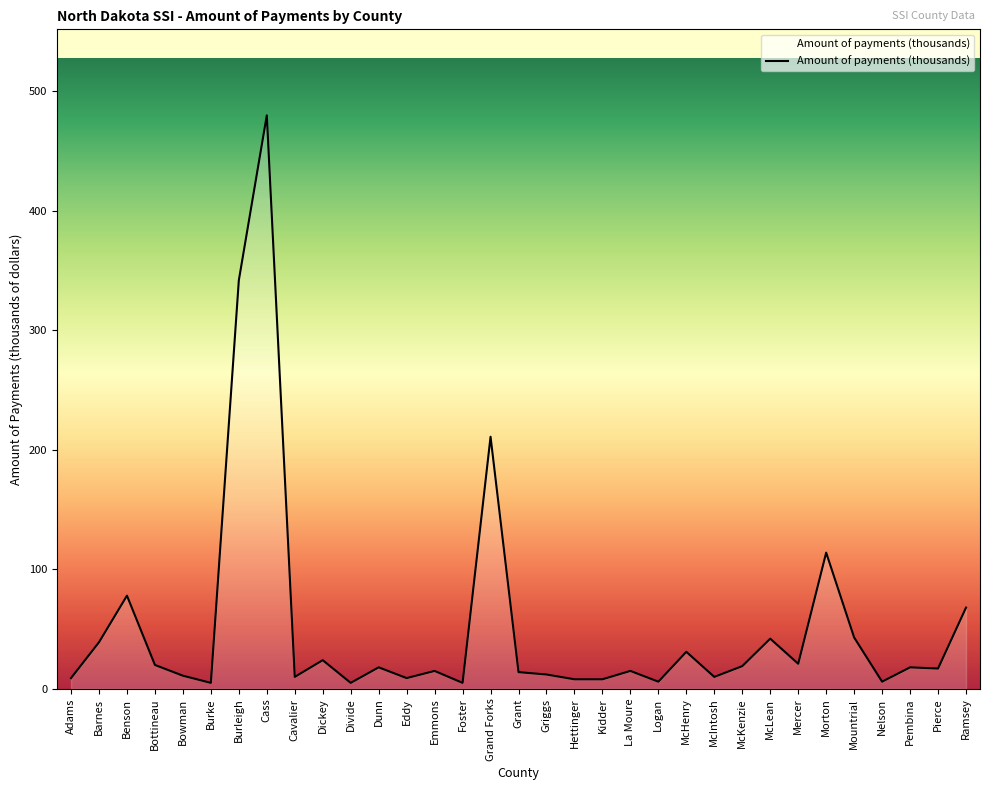

What is the greatest value displayed?

480